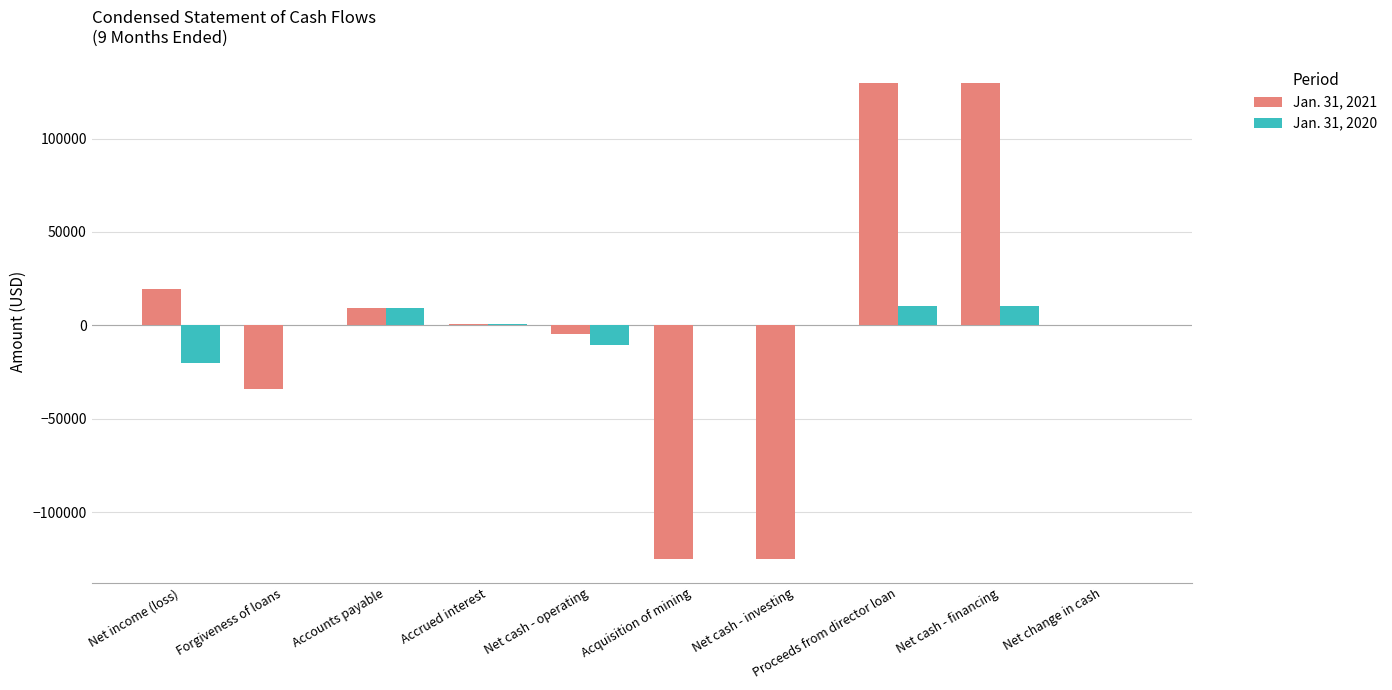

Which series changed the most between Forgiveness of loans and Accounts payable?

Jan. 31, 2021